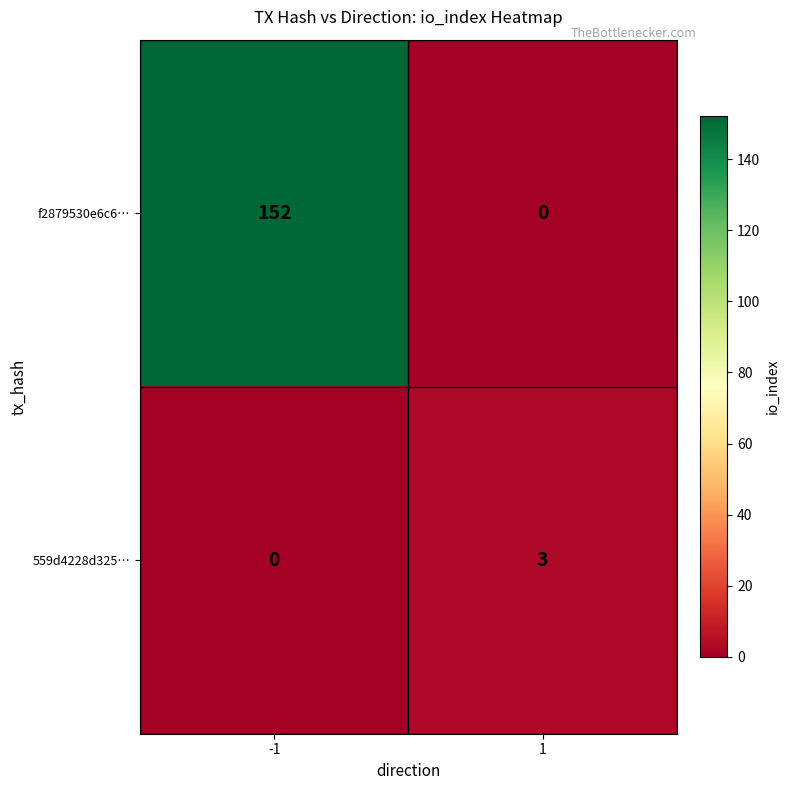

List the series in order of their peak value, highest first.

f2879530e6c6…, 559d4228d325…